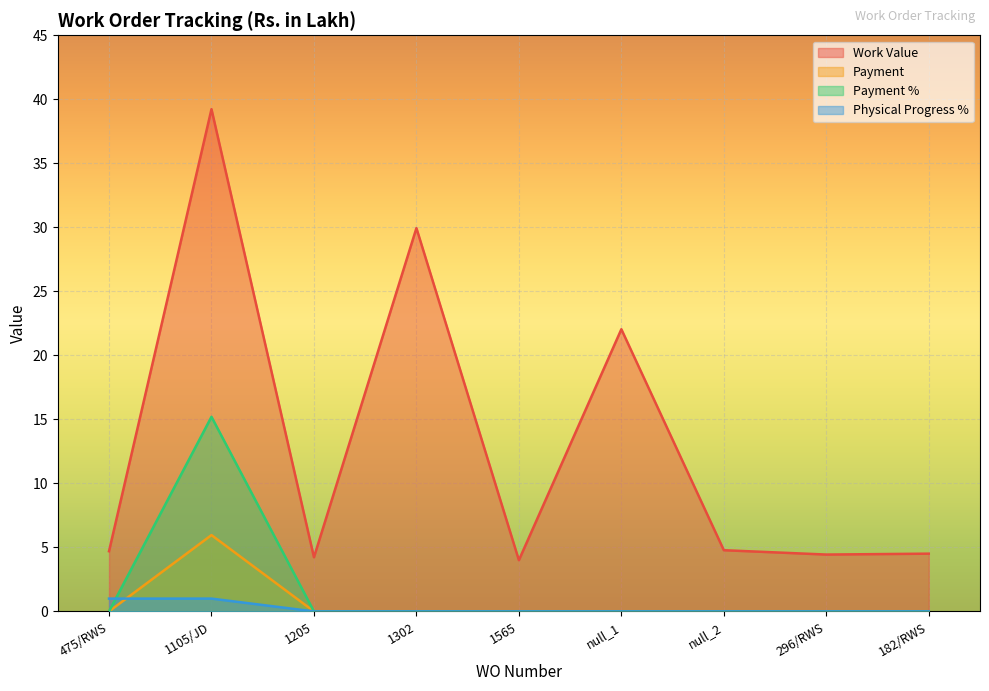

The value of Payment % at null_1 is 0.0. True or false?

True